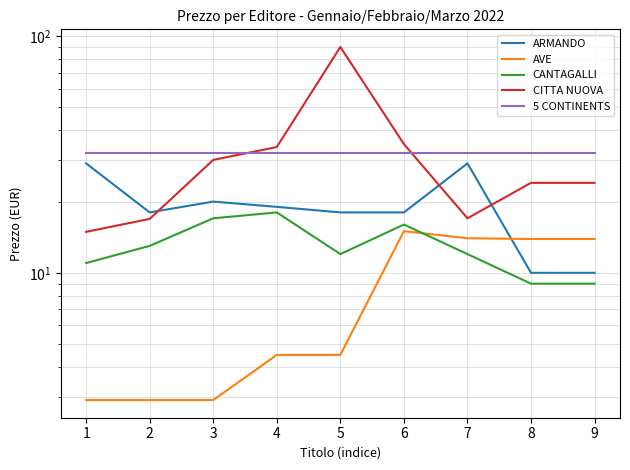

What is the minimum value shown in the chart?

2.9